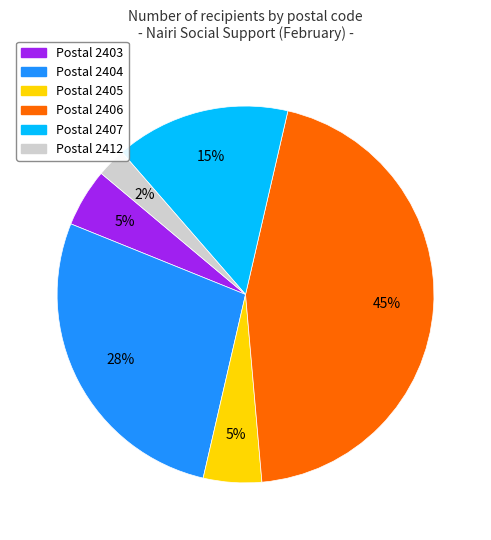

Does any single category account for the majority?

No